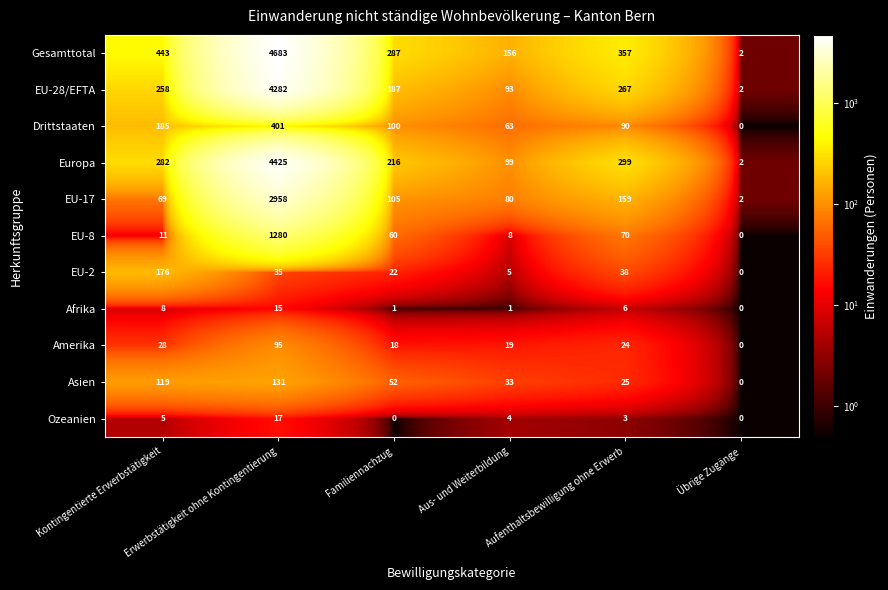

List the series in order of their peak value, lowest first.

Afrika, Ozeanien, Amerika, Asien, EU-2, Drittstaaten, EU-8, EU-17, EU-28/EFTA, Europa, Gesamttotal